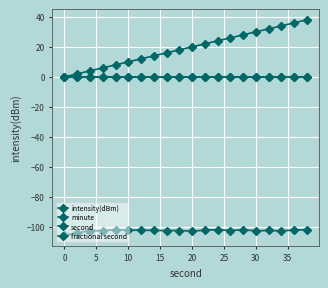

Is this an area chart (filled region under the line)?

No